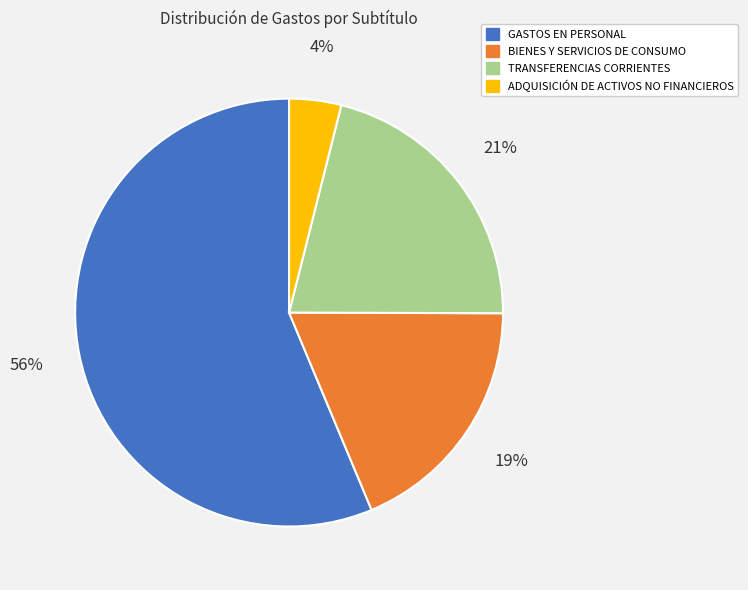

To the nearest percent, what is the average slice percentage?

25%